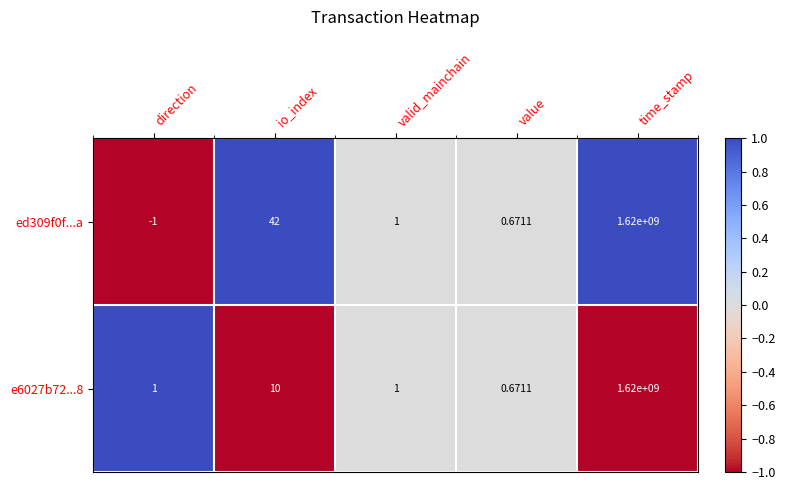

At how many categories does at least one series exceed 0?

5